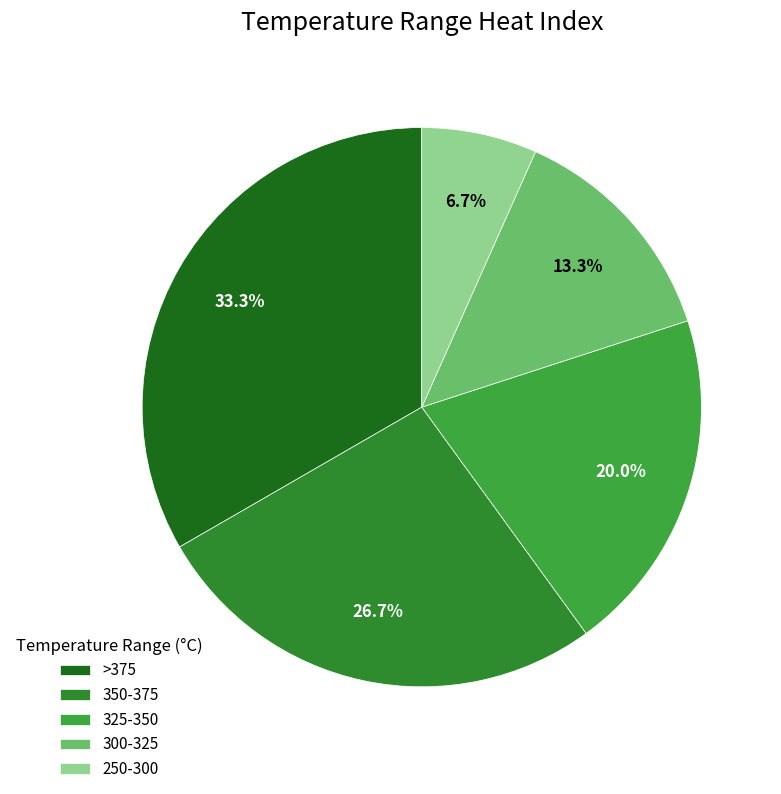

Does any single category account for the majority?

No